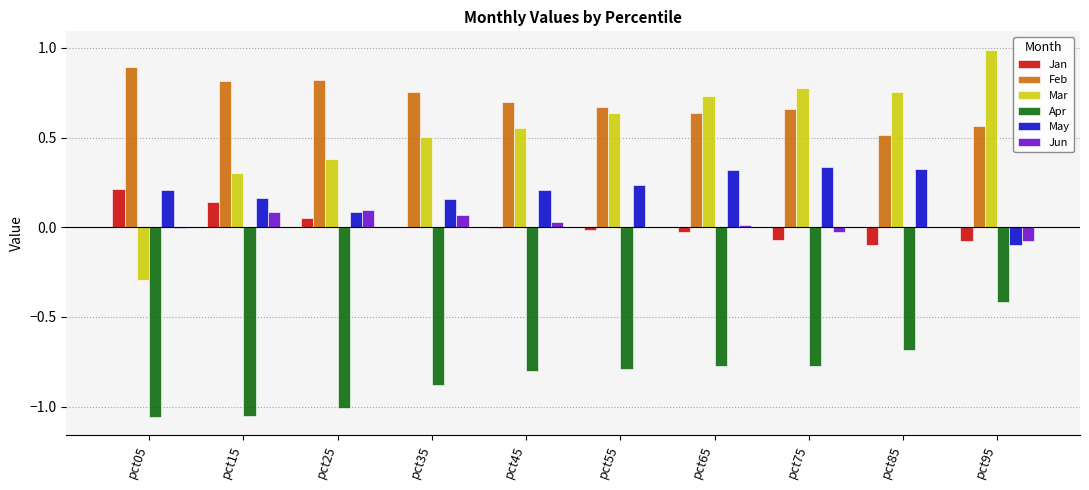

What is the maximum value shown in the chart?

1.0